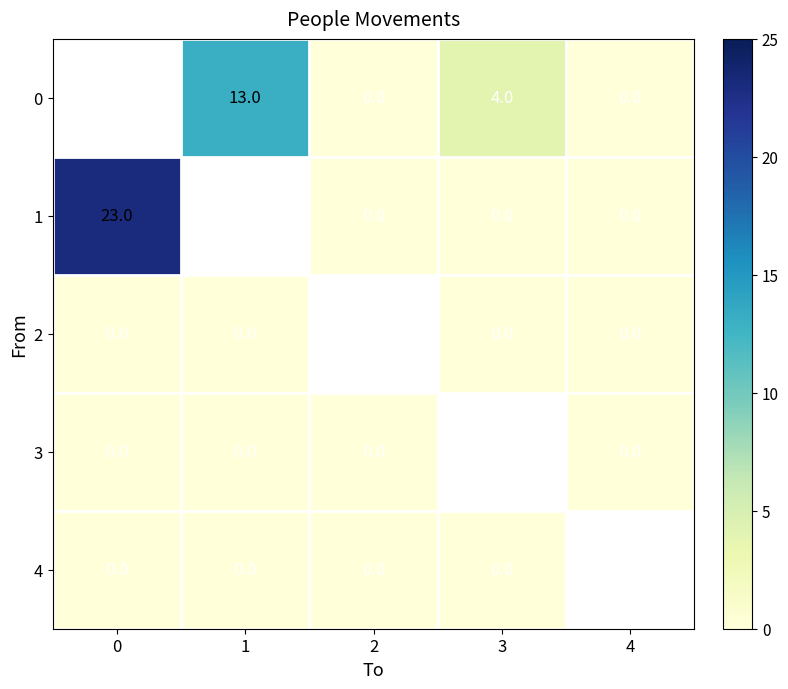

True or false: 1 has a value of 37 at 0.

False